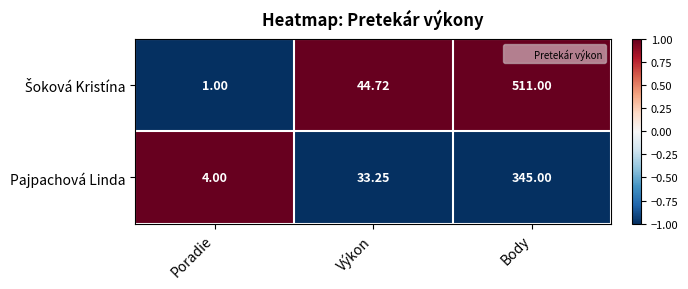

Rank the categories by Pajpachová Linda value from lowest to highest.

Poradie, Výkon, Body